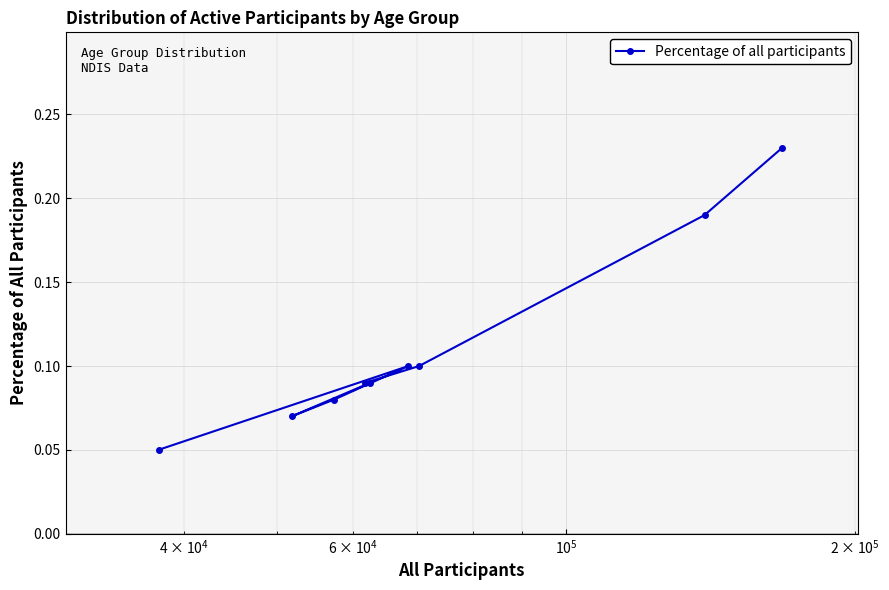

True or false: the data has more than 1 interior local peaks.

False